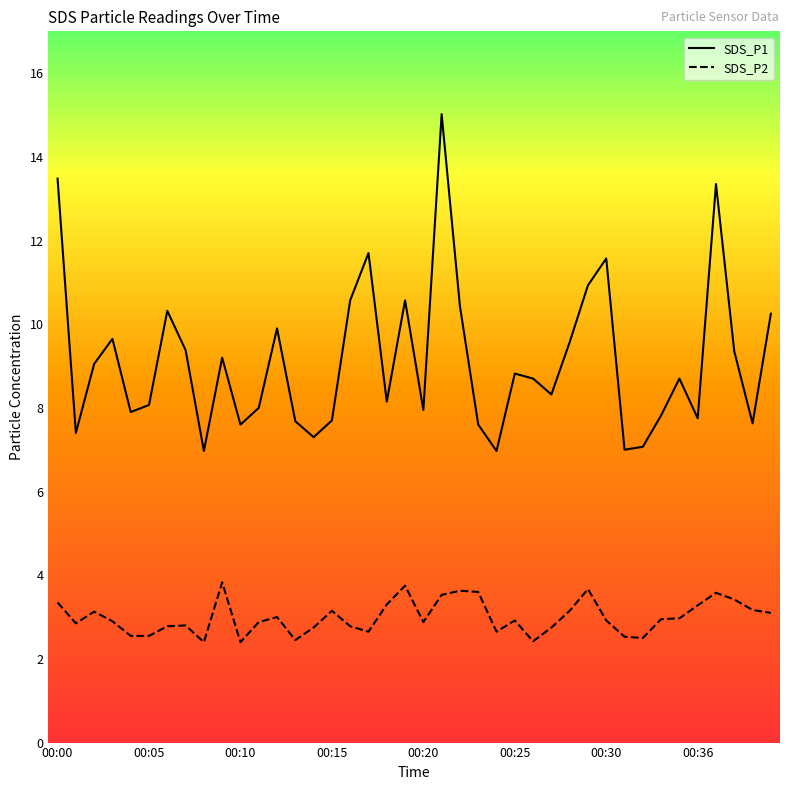

Count the number of data series in this chart.

2